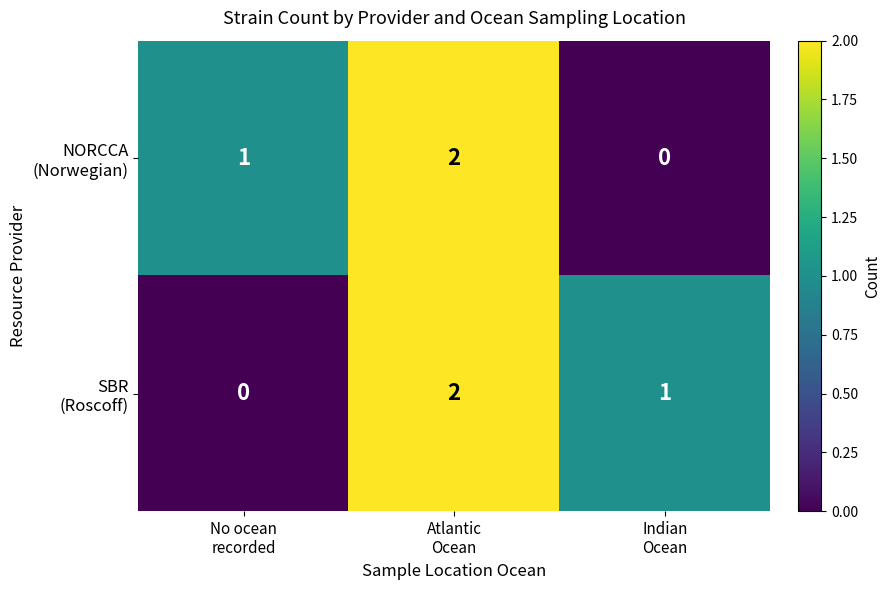

At how many categories does at least one series exceed 0?

3